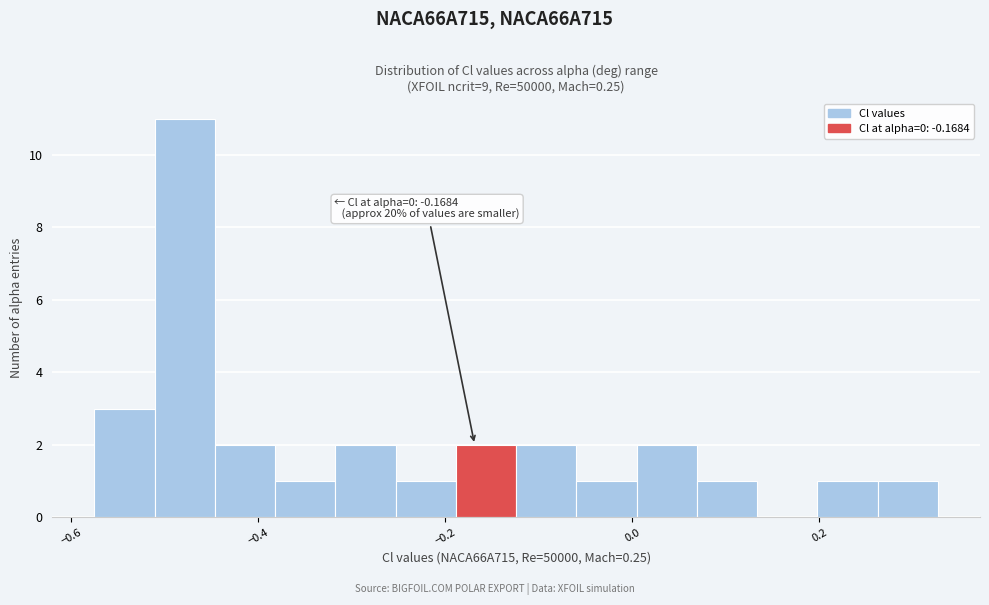

Around what value on the x-axis is the tallest bar? Give the approximate position of its centre, as read against the axis.

-0.48